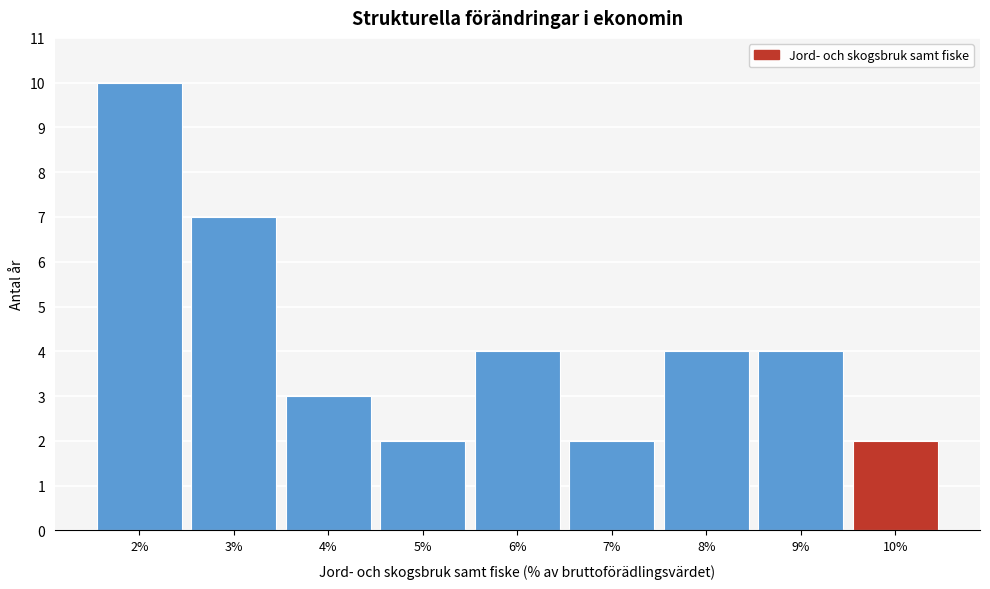

Reading left to right, transcribe all the data shown in this chart.

10	7	3	2	4	2	4	4	2